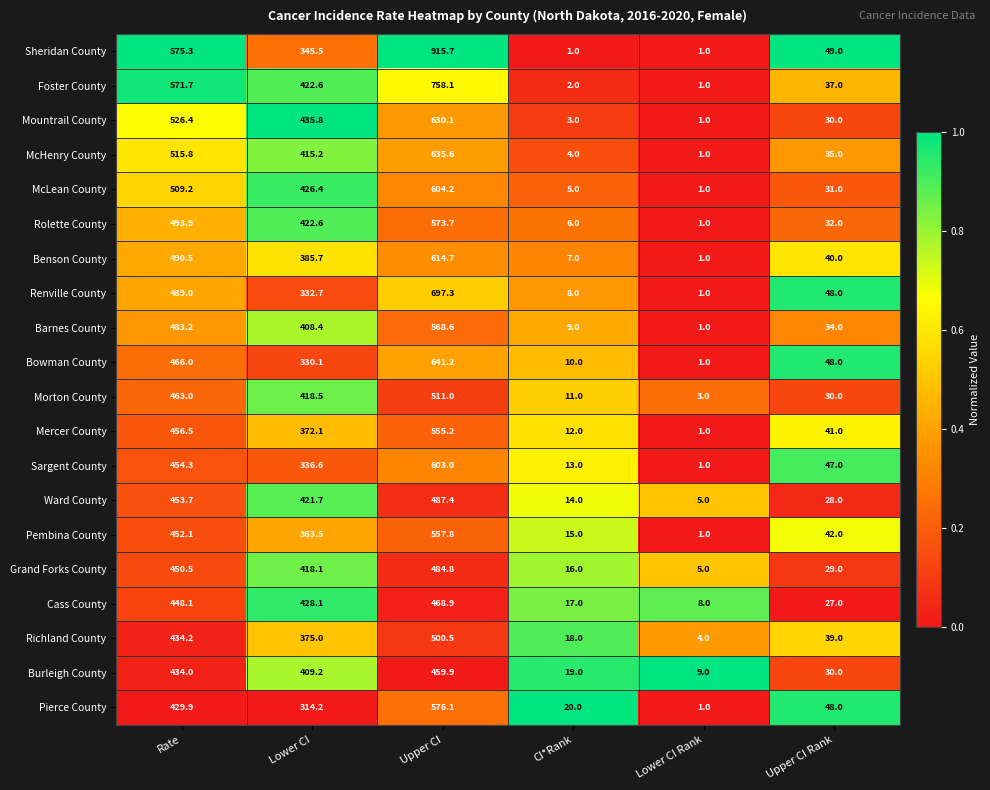

What is the difference between the Grand Forks County values at CI*Rank and Upper CI?

468.8